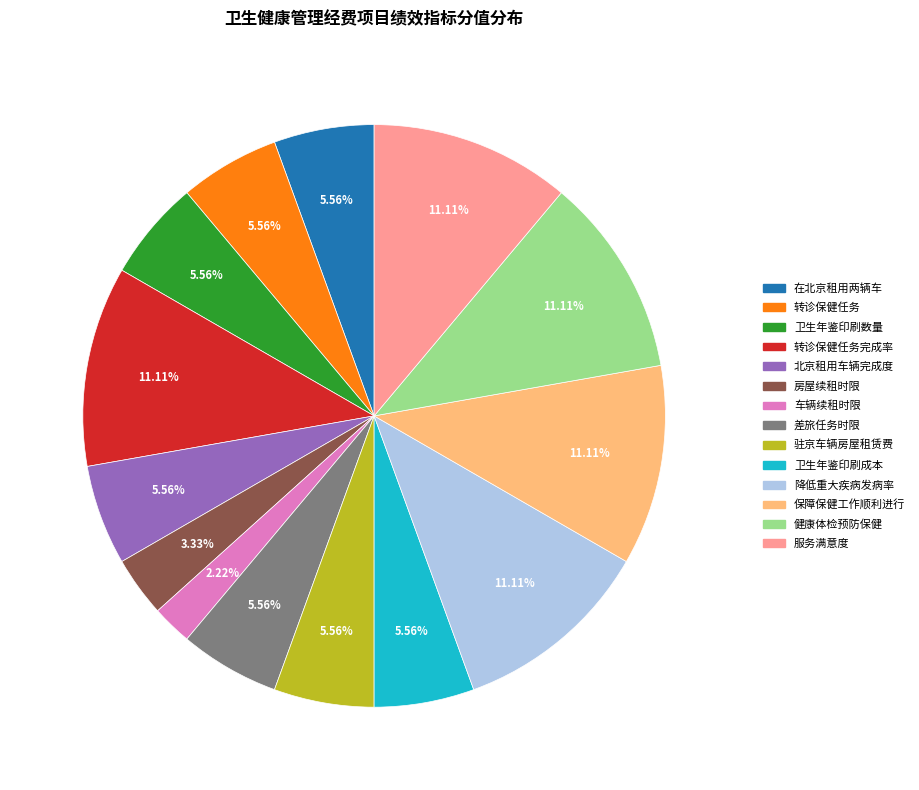

How many segments does this pie chart have?

14